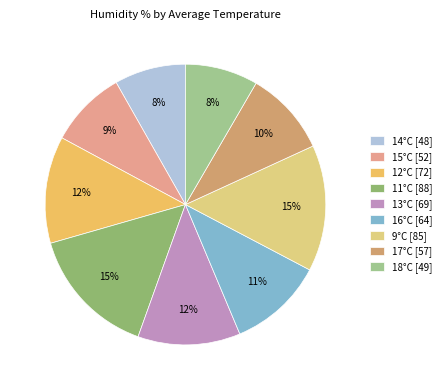

What is the largest slice in the pie chart?

11°C